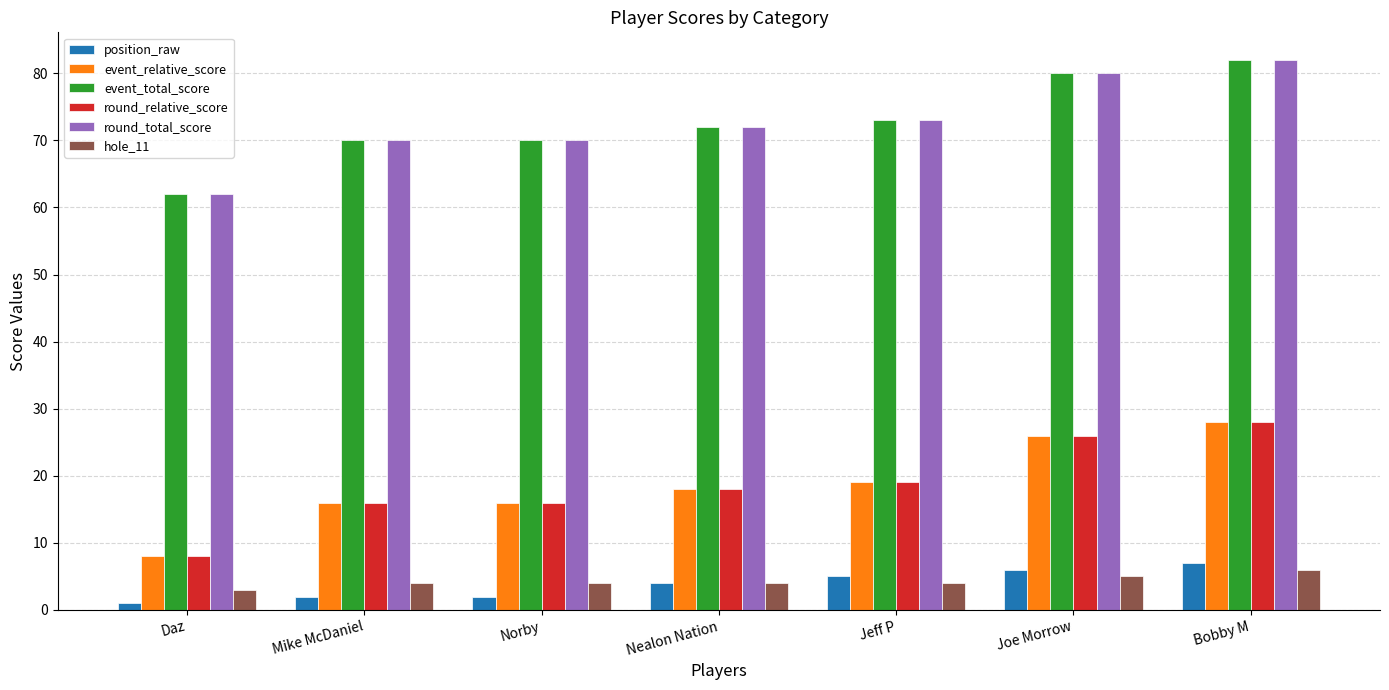

How many position_raw values are between 2 and 6?

5